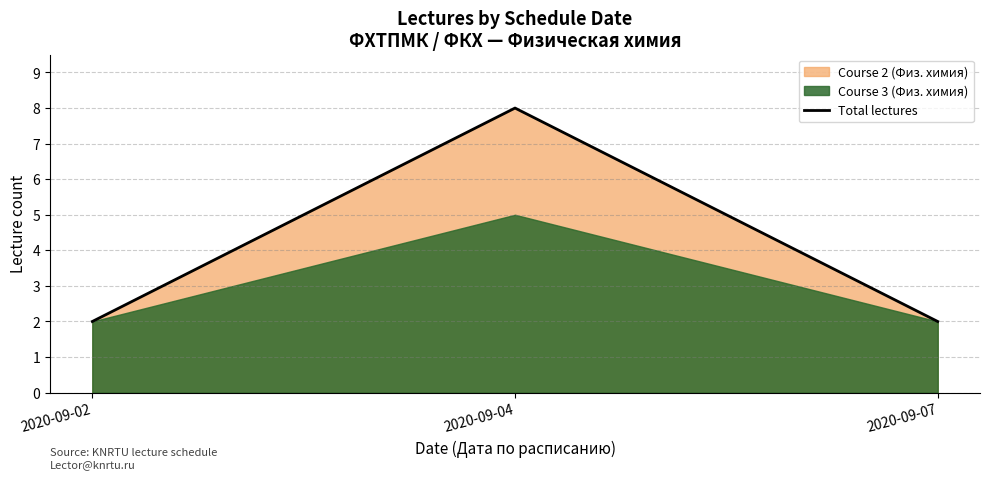

Approximately how many times larger is the value at 2020-09-04 compared to 2020-09-07?

4.0